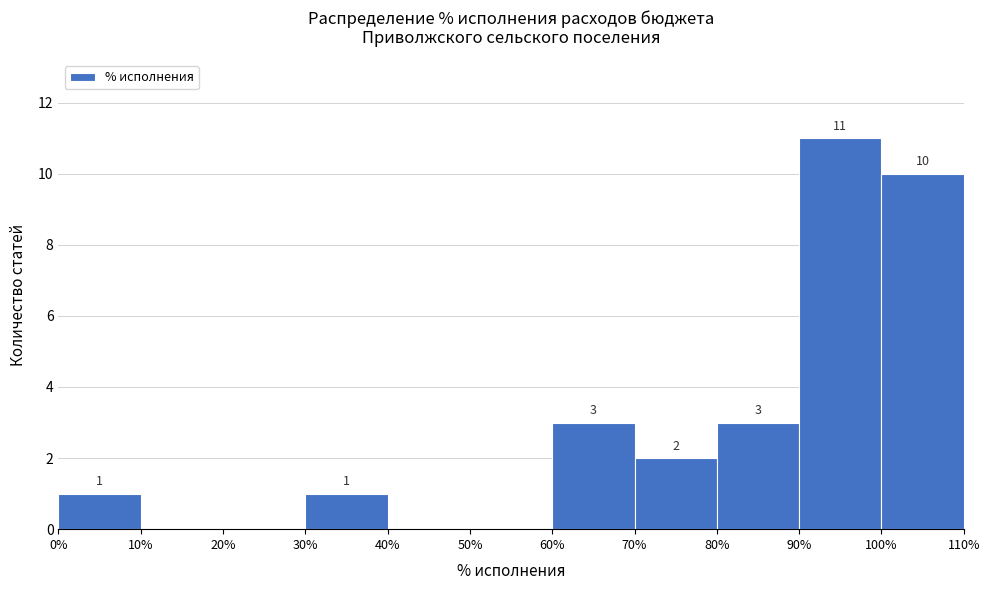

Over which range of the x-axis is the bar tallest?

90% to 100%